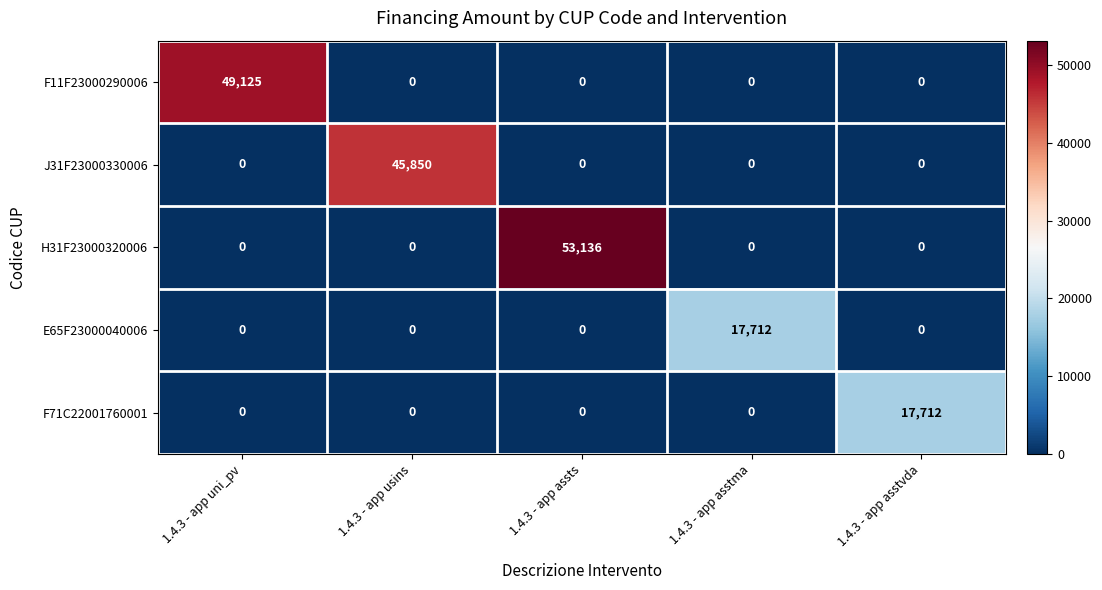

What is the average value of the E65F23000040006 series?

3542